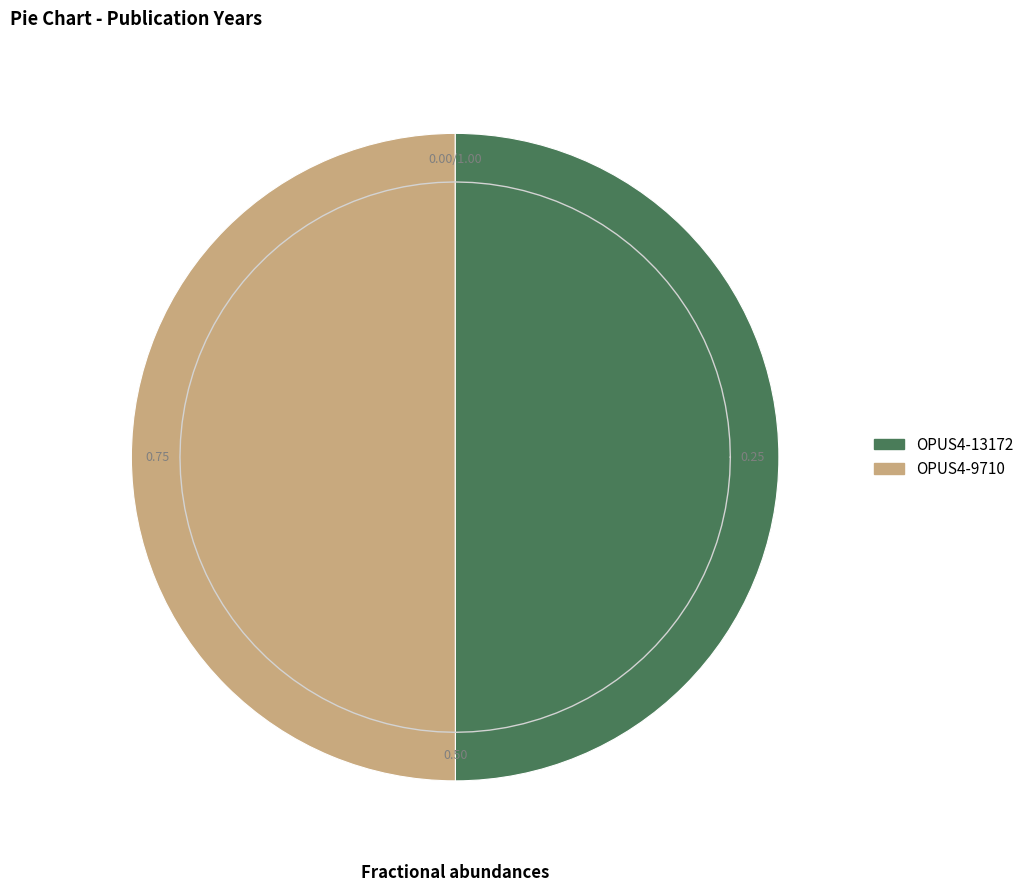

True or false: OPUS4-13172 accounts for 62% of the total.

False